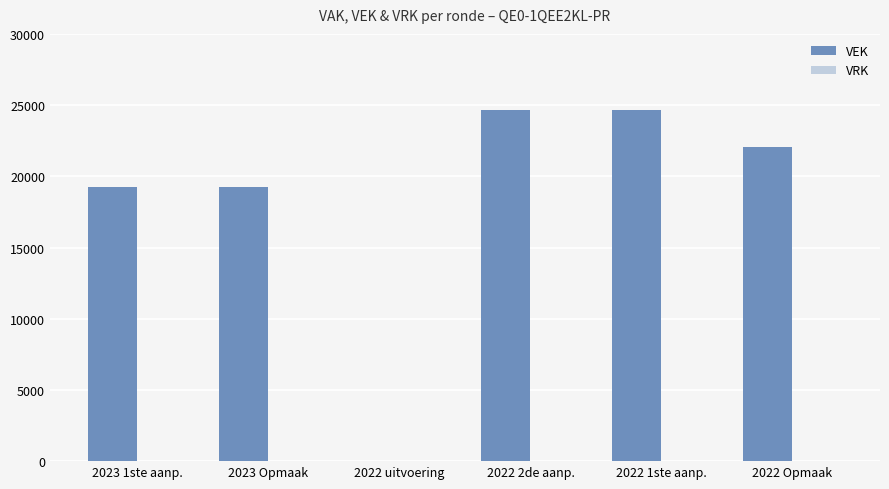

Approximately how many times larger is the value at 2023 1ste aanp. compared to 2022 2de aanp.?

0.8